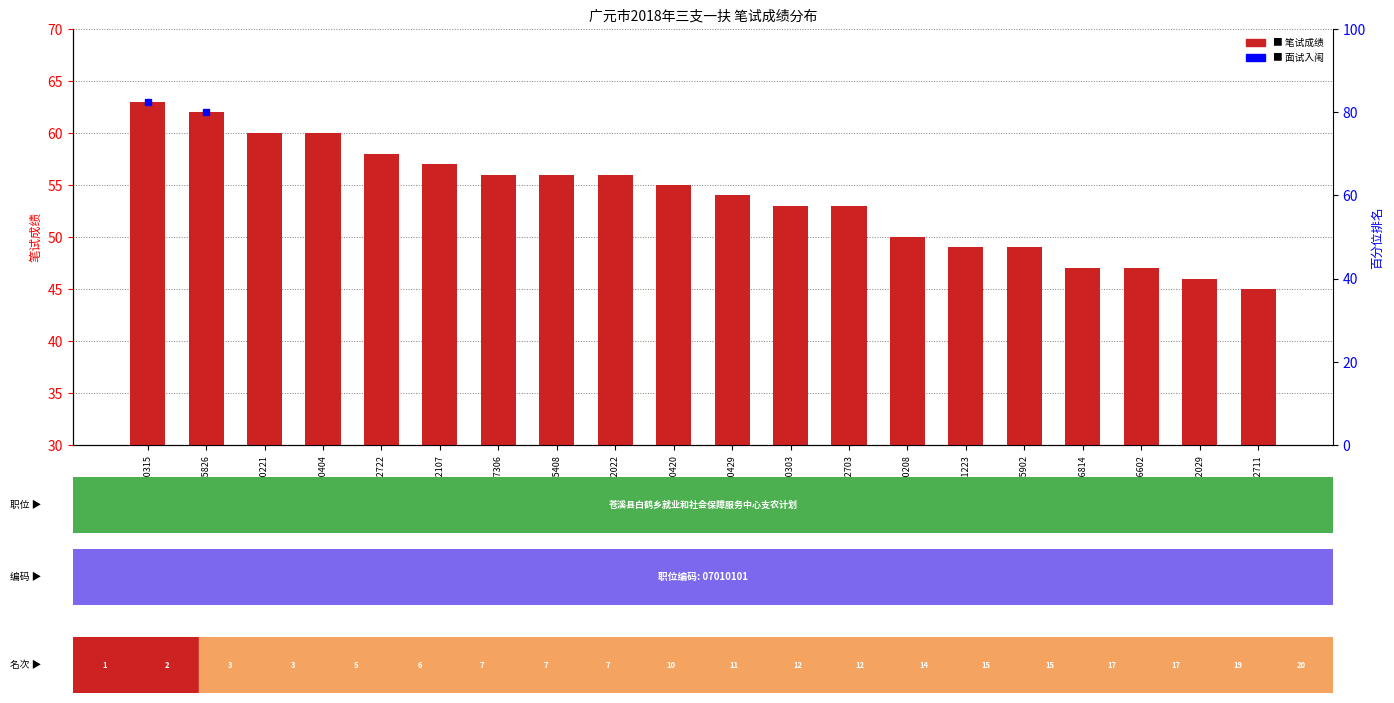

Reading left to right, list all the values displayed in this chart.

63	62	60	60	58	57	56	56	56	55	54	53	53	50	49	49	47	47	46	45